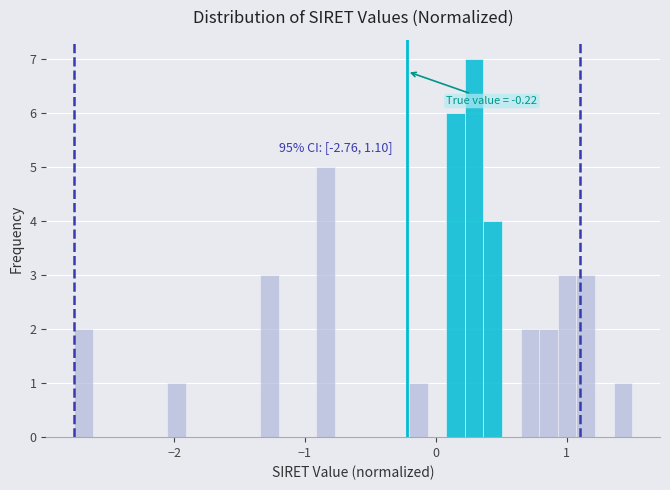

Read against the x-axis, roughly where is the centre of the tallest bar?

0.3